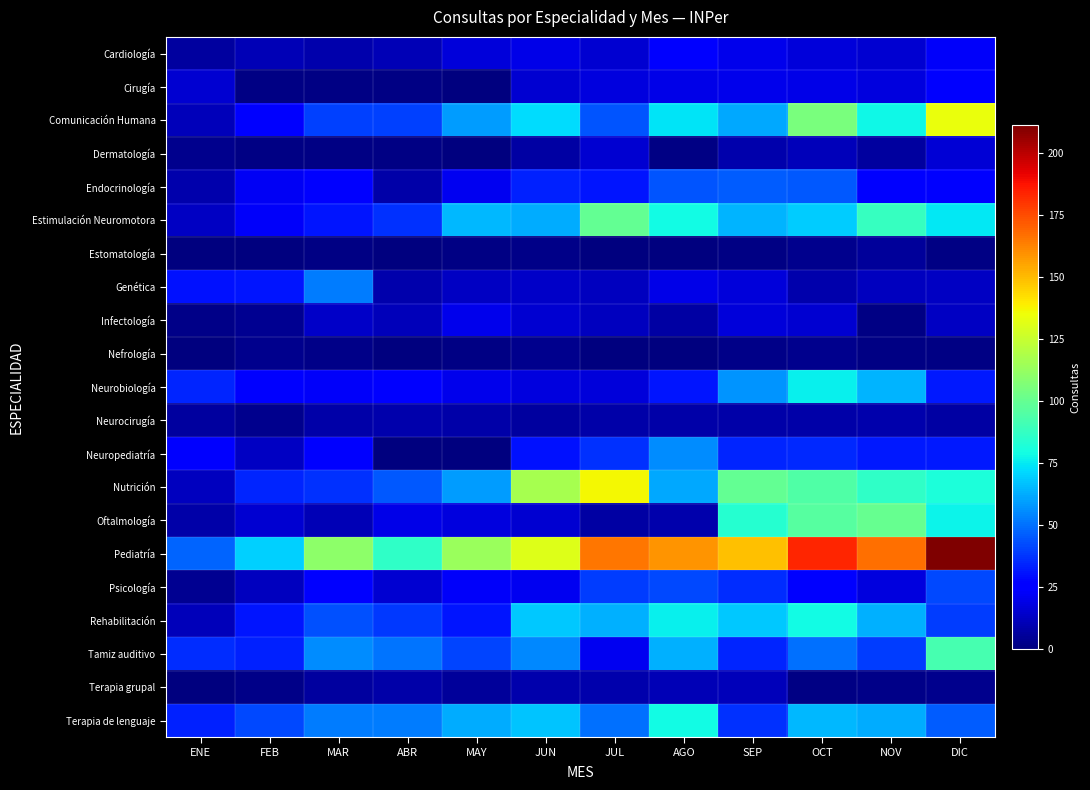

Count the number of categories in the chart.

12